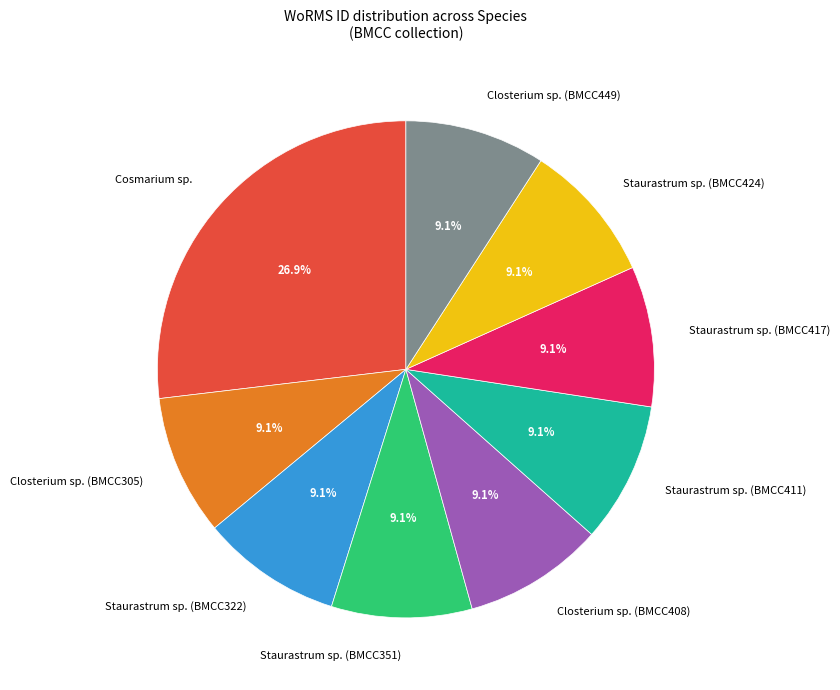

Does Staurastrum sp. (BMCC322) account for over 50% of the chart?

No